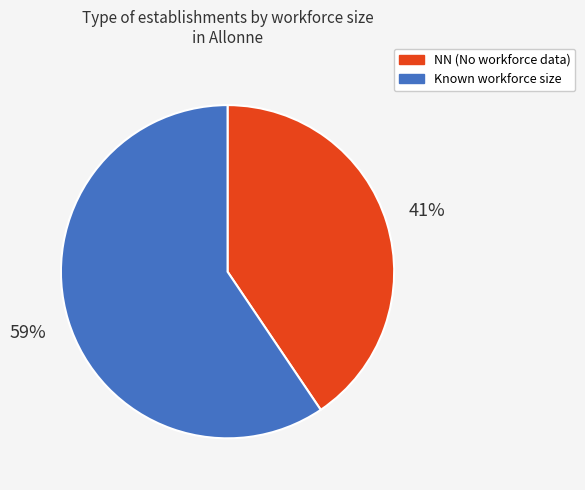

Is there any slice that represents more than half of the pie?

Yes